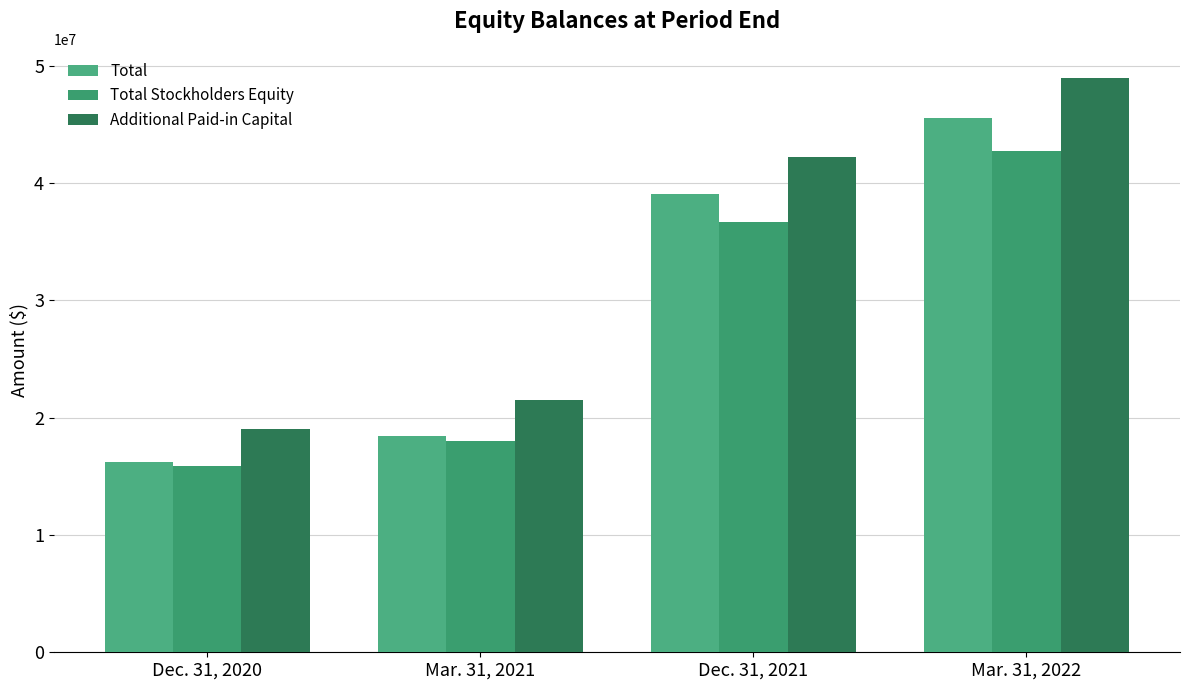

What is the value of the Additional Paid-in Capital bar at the 2nd from the left?

21507160